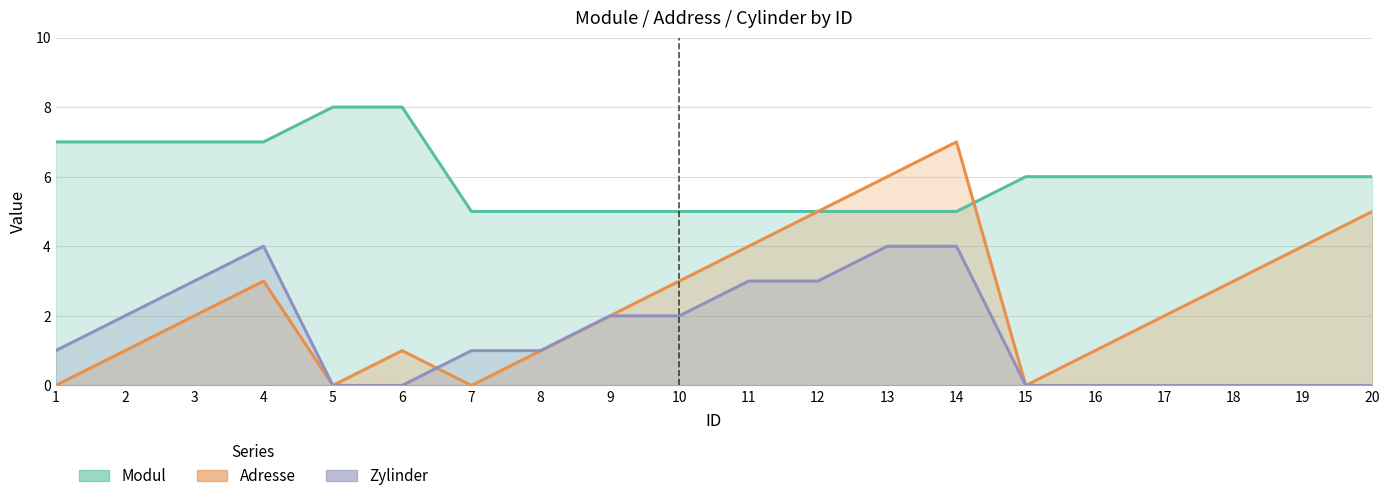

Reading left to right, transcribe all the data shown in this chart.

Modul: 7	7	7	7	8	8	5	5	5	5	5	5	5	5	6	6	6	6	6	6
Adresse: 0	1	2	3	0	1	0	1	2	3	4	5	6	7	0	1	2	3	4	5
Zylinder: 1	2	3	4	0	0	1	1	2	2	3	3	4	4	0	0	0	0	0	0